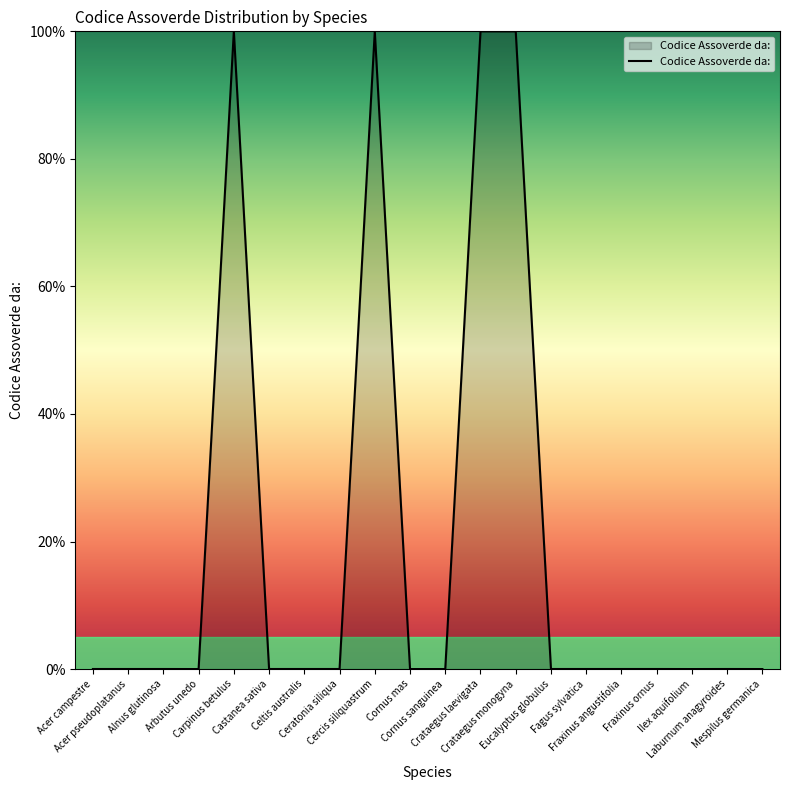

What is the difference between the maximum and minimum values?

100.0